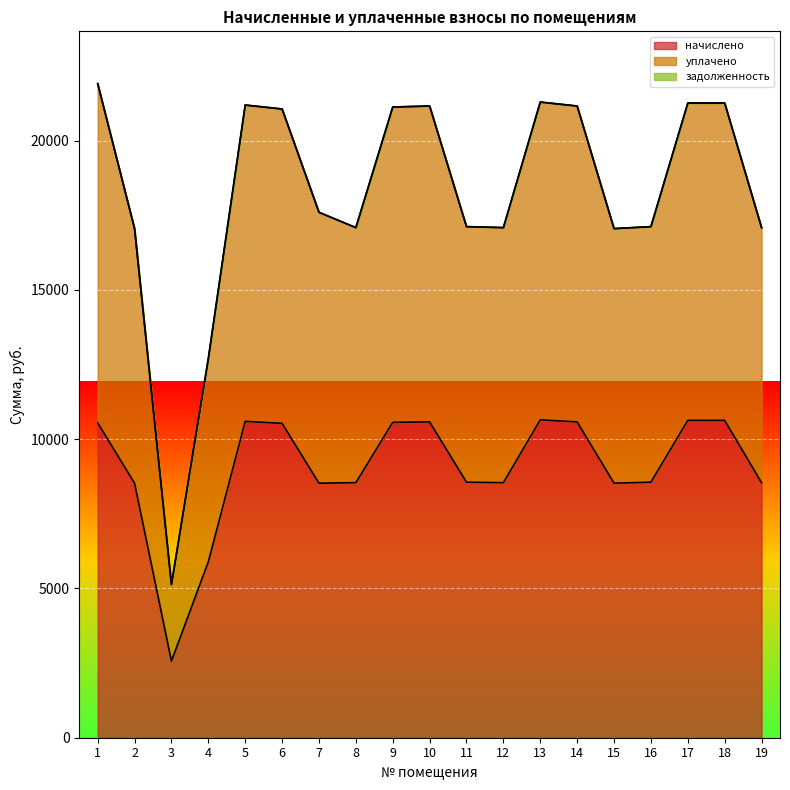

Rank the series by their maximum value, from highest to lowest.

уплачено, начислено